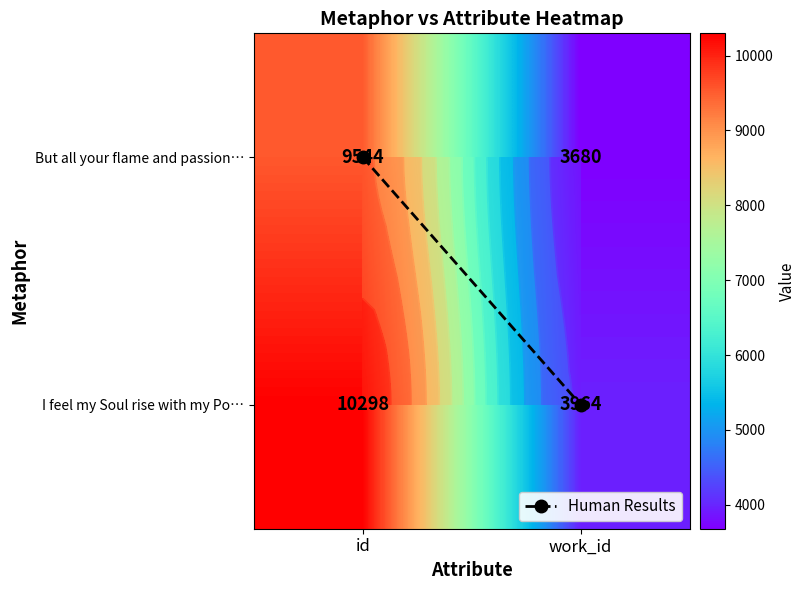

At which category is the sum across all series the highest?

id